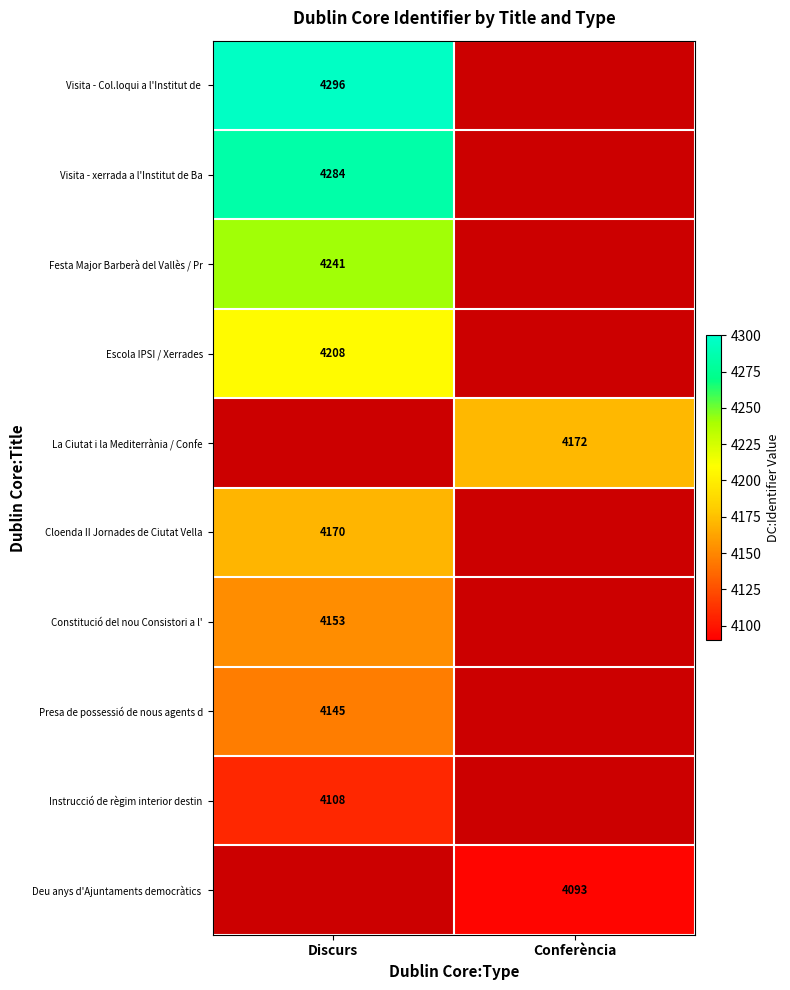

Is it true that La Ciutat i la Mediterrània / Confe equals 2242 at Conferència?

False